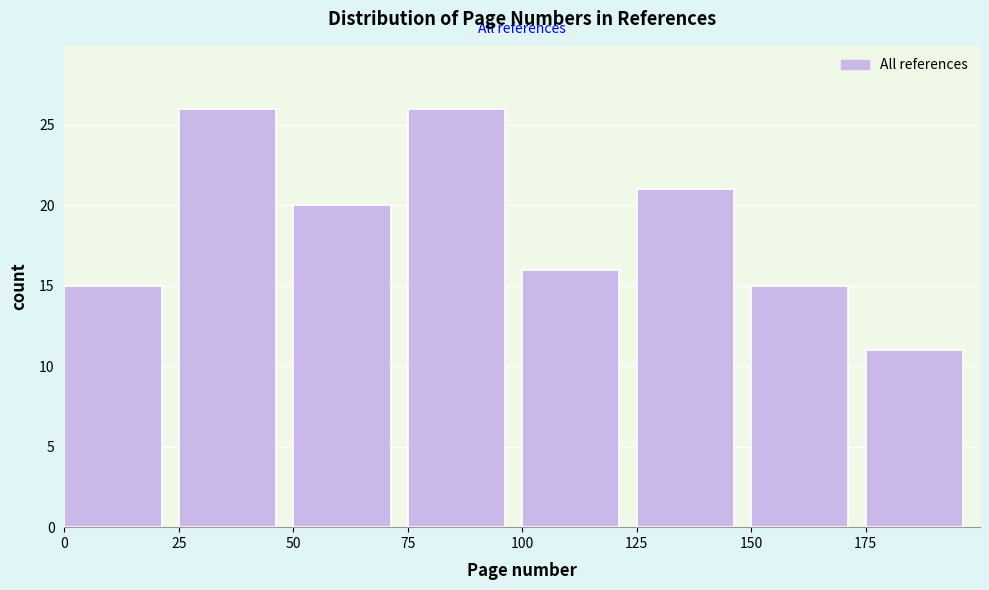

Reading left to right, list every bar in this chart as the range it spans on the x-axis followed by its height. The values are not printed on the chart, so give them approximately, as read against the axis.

0 to 25: 15
25 to 50: 26
50 to 75: 20
75 to 100: 26
100 to 125: 16
125 to 150: 21
150 to 175: 15
175 to 200: 11